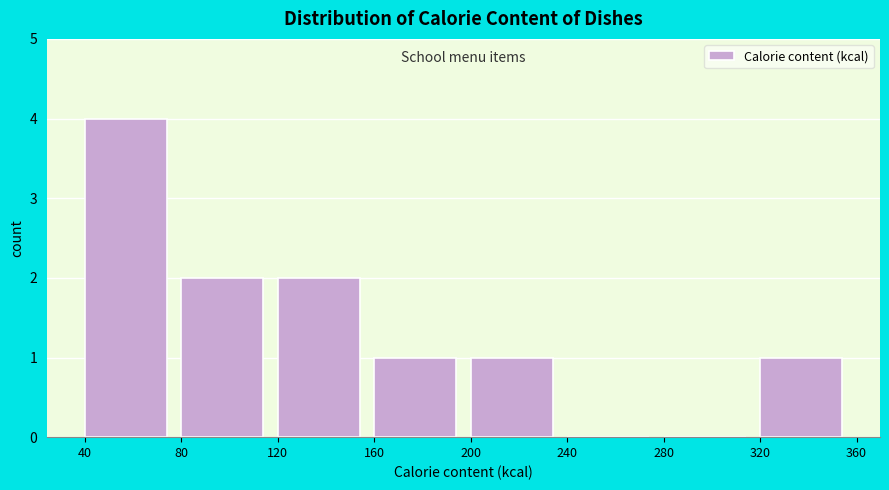

What is the height of the bar covering 40 to 80 on the x-axis? The values are not printed on the chart, so give them approximately, as read against the axis.

4